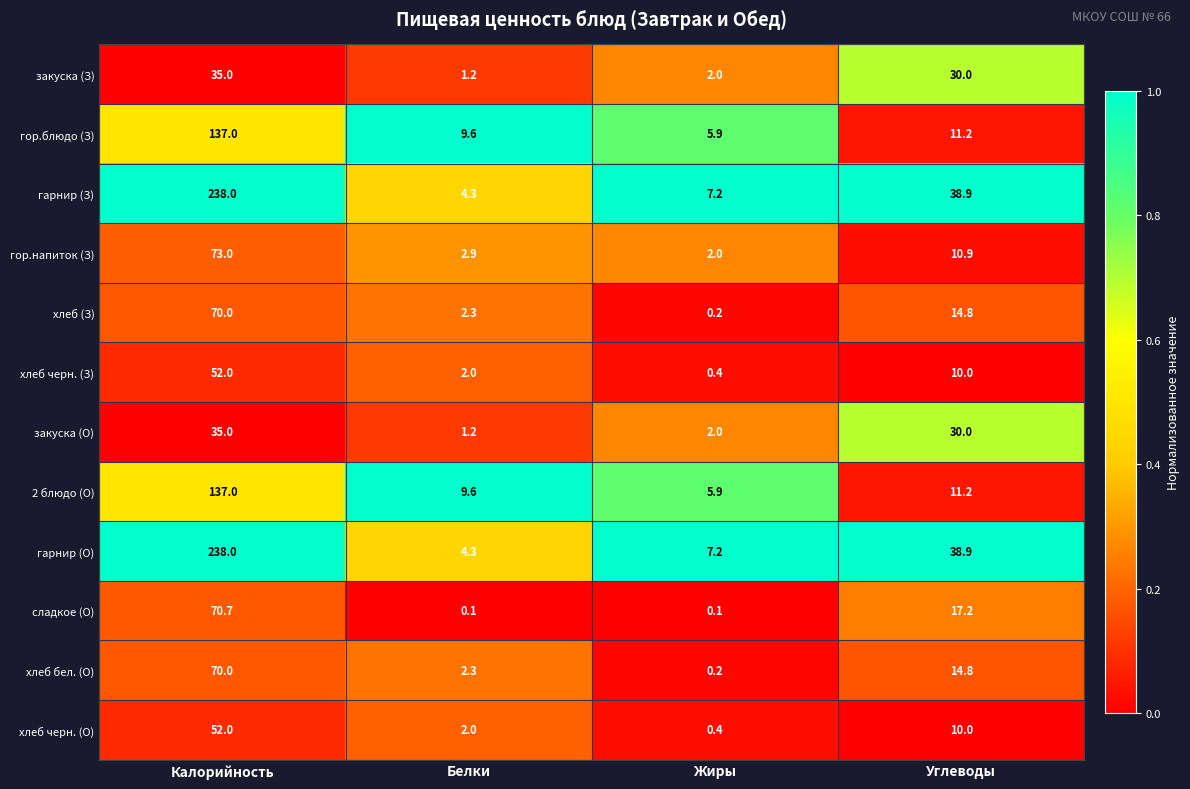

The гарнир (О) series shows 38.9 at Углеводы. True or false?

True